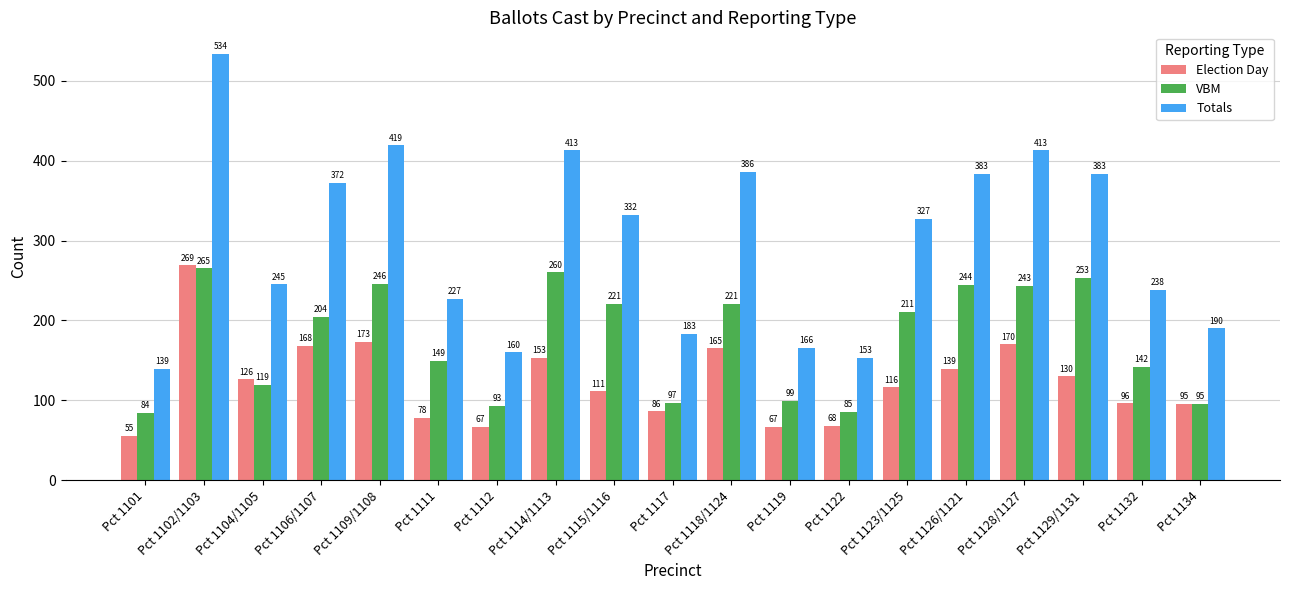

Where does the Election Day series first go above 116?

Pct 1102/1103